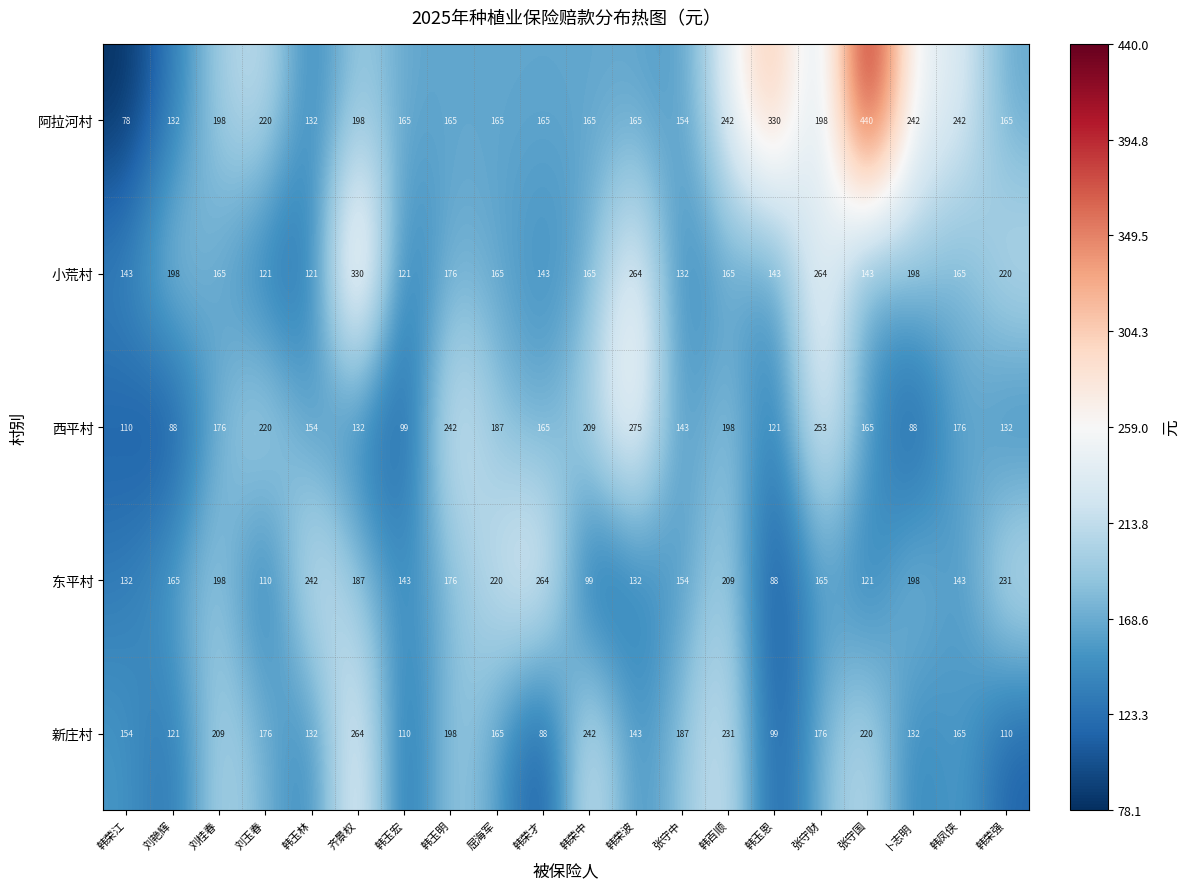

How many data points in 阿拉河村 are less than 165?

4